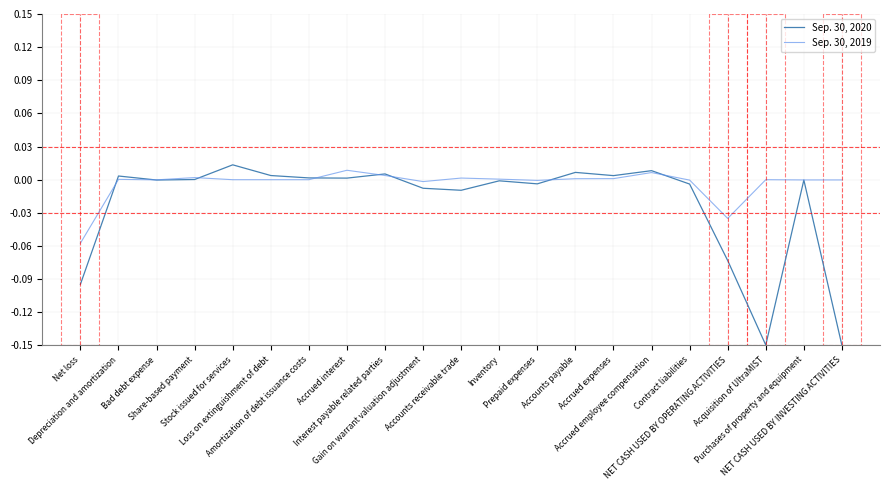

Which series has the largest range (max minus min)?

Sep. 30, 2020